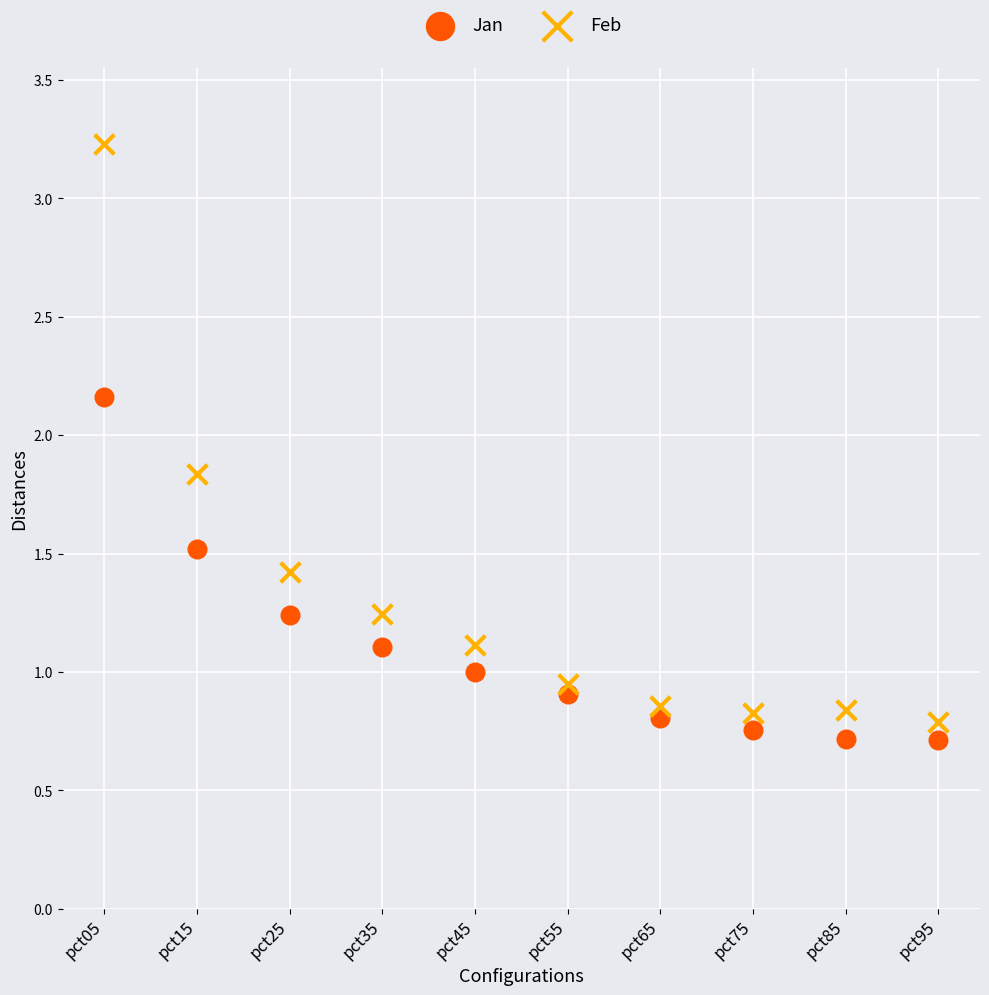

Which series reaches the maximum Y coordinate?

Feb